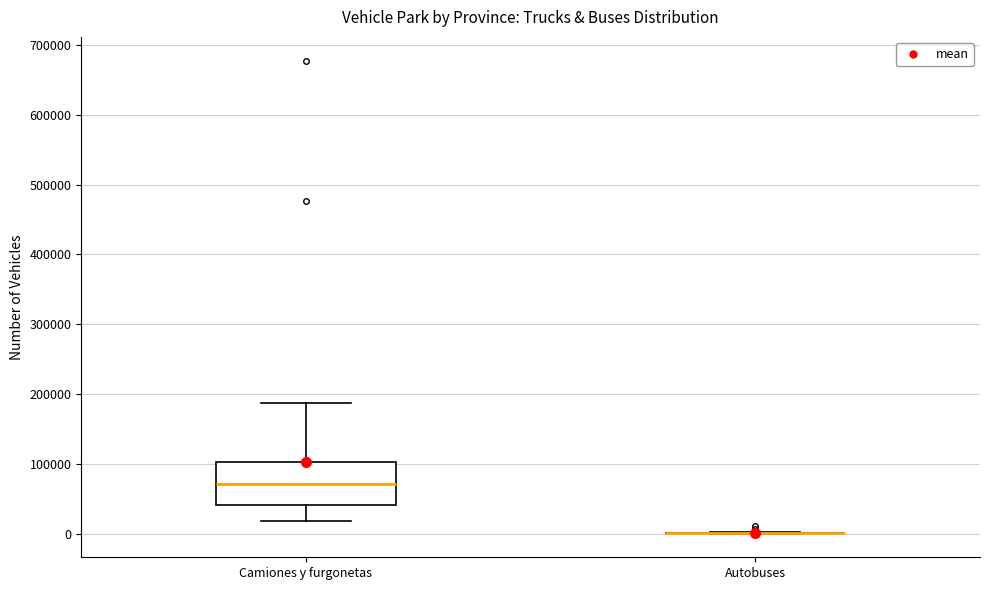

Reading left to right, read every box against the y-axis: the position of its median line, the range the box covers, and the ends of its whiskers. The values are not printed on the chart, so give them approximately, as read against the axis.

Camiones y furgonetas: median 70000, box 40000 to 100000, whiskers 20000 to 190000
Autobuses: box collapsed to a line at 0, whiskers 0 to 0